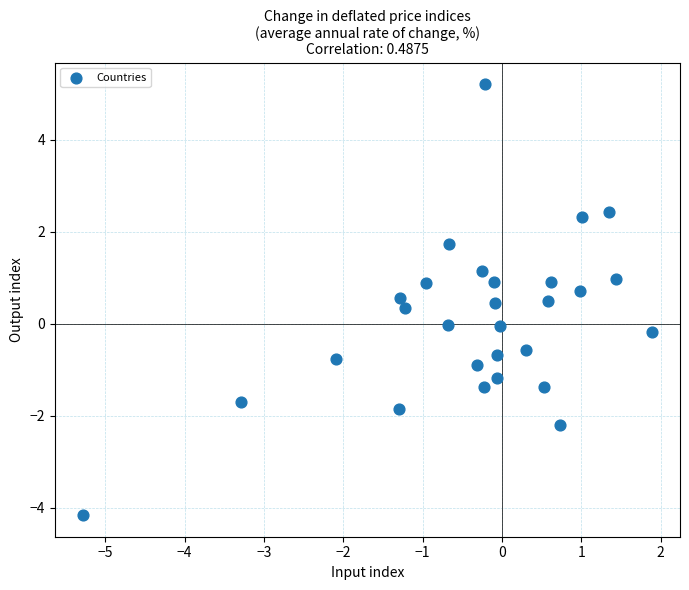

What is the range of Y values (max minus min)?

9.4